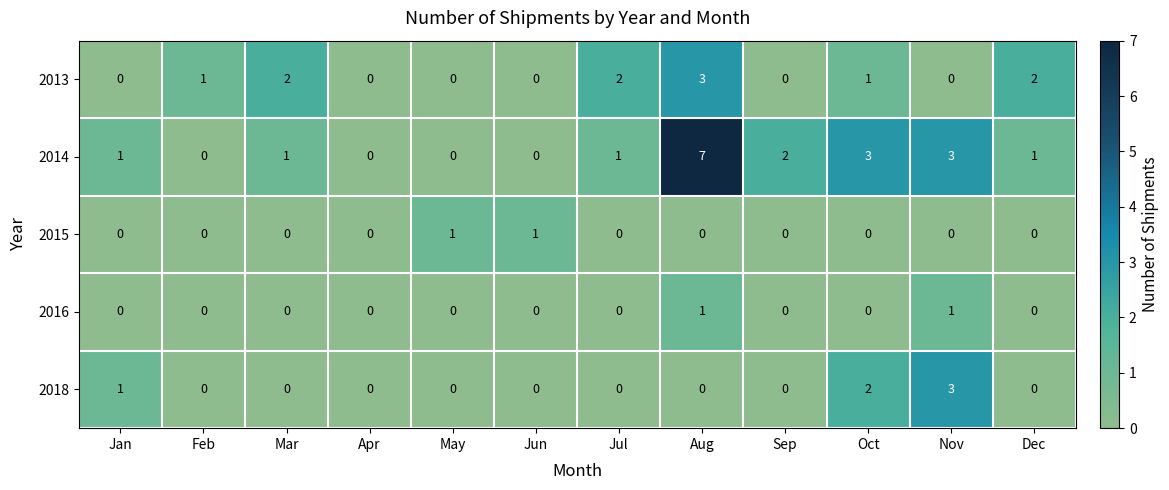

The 2018 series shows 2 at Jun. True or false?

False